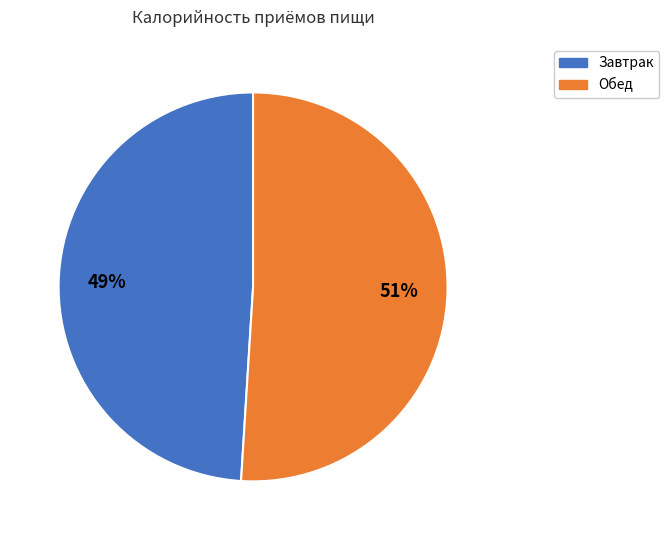

To the nearest percent, what is the difference between the Завтрак and Обед slice percentages?

2%